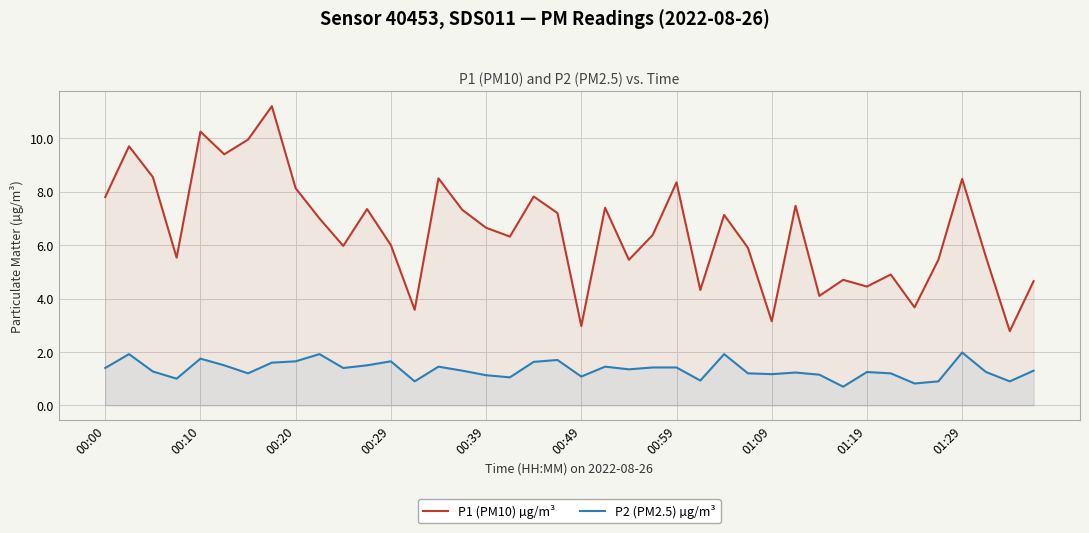

Which series has the widest spread of values?

P1 (PM10) µg/m³